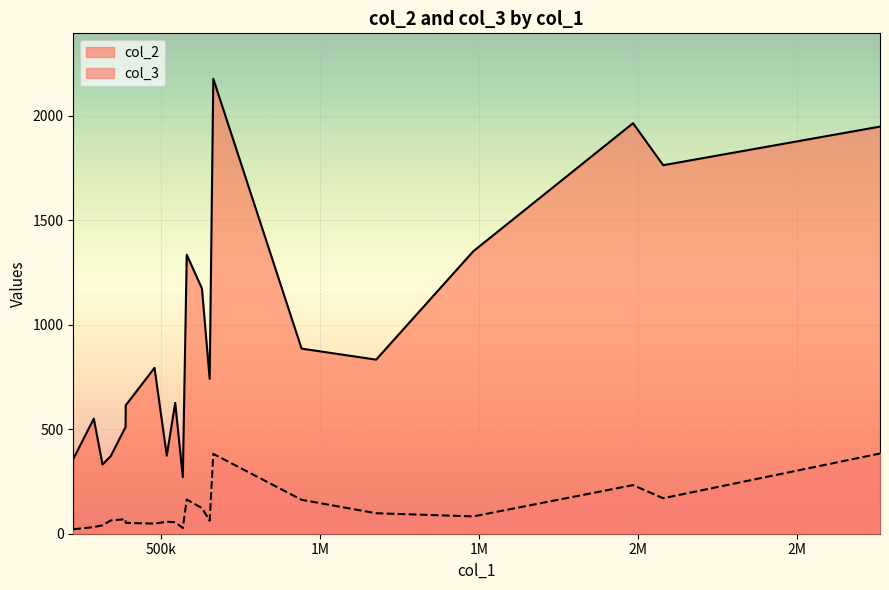

Reading left to right, transcribe all the data shown in this chart.

col_2: RU=2177.7	DE=1965.2	US=1949.0	FR=1764.2	BR=1352.2	PL=1335.8	IN=1174.0	GB=886.1	IT=833.4	ID=794.2	ES=741.5	NL=626.5	MX=614.7	AR=550.9	UA=510.9	JP=373.6	CA=371.1	CO=357.5	TR=331.3	IR=270.8
col_3: RU=382.3	DE=232.7	US=384.0	FR=169.9	BR=82.9	PL=163.5	IN=122.9	GB=162.3	IT=98.1	ID=48.3	ES=62.2	NL=54.9	MX=51.9	AR=31.9	UA=69.6	JP=57.4	CA=63.5	CO=21.2	TR=40.1	IR=27.3